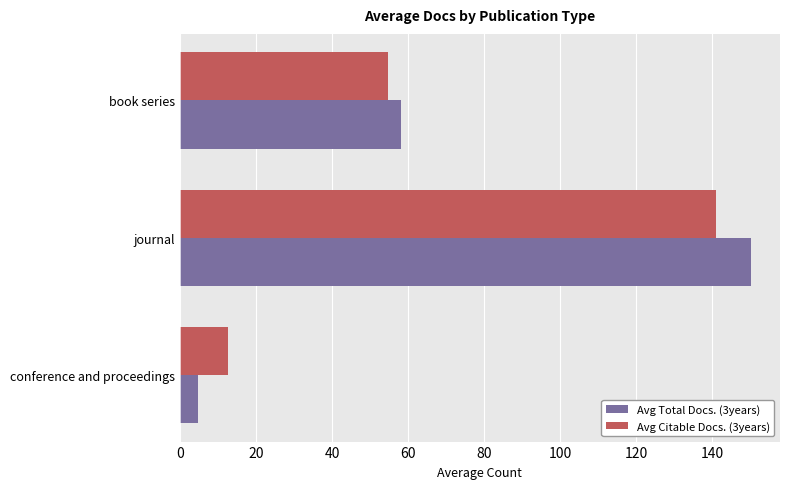

At which category is the sum across all series the highest?

journal